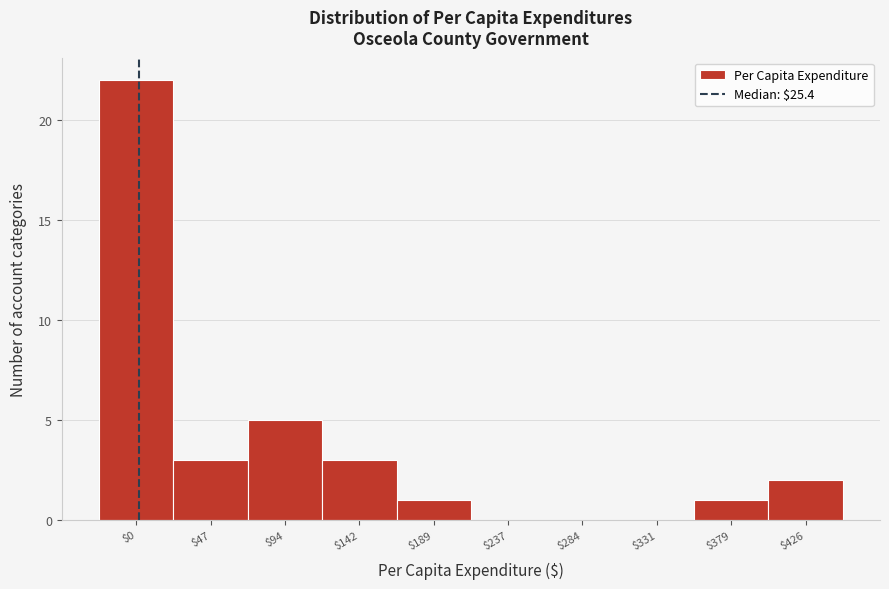

What is the greatest value displayed?

22